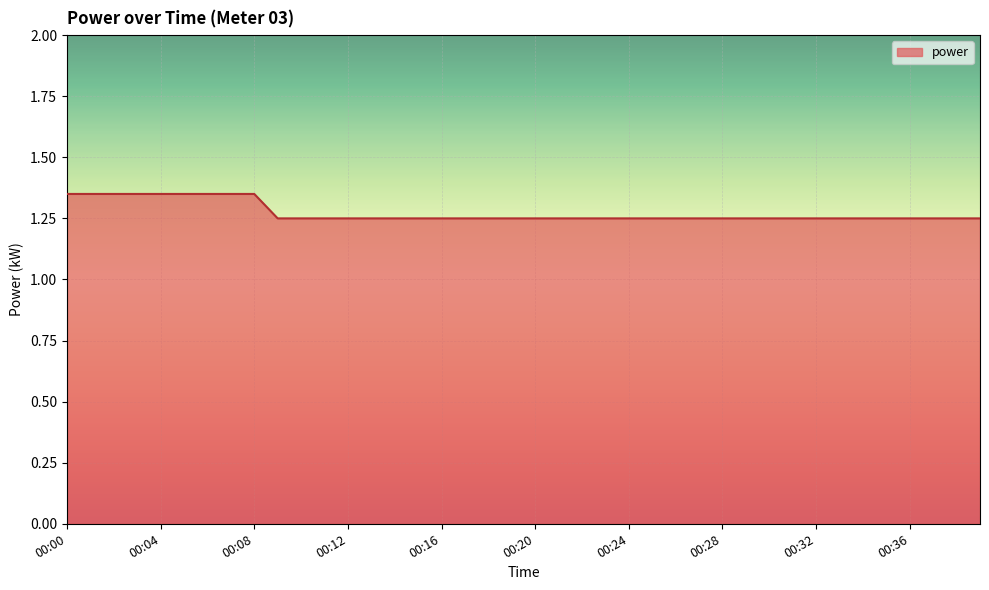

Rank the categories by value from lowest to highest.

00:09, 00:10, 00:11, 00:12, 00:13, 00:14, 00:15, 00:16, 00:17, 00:18, 00:19, 00:20, 00:21, 00:22, 00:23, 00:24, 00:25, 00:26, 00:27, 00:28, 00:29, 00:30, 00:31, 00:32, 00:33, 00:34, 00:35, 00:36, 00:37, 00:38, 00:39, 00:00, 00:01, 00:02, 00:03, 00:04, 00:05, 00:06, 00:07, 00:08